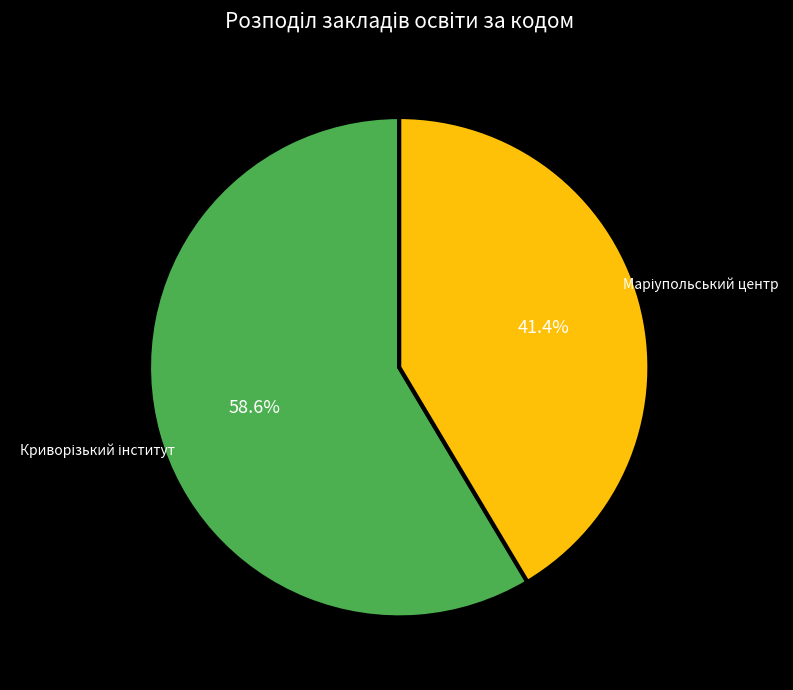

Is there any slice that represents more than half of the pie?

Yes